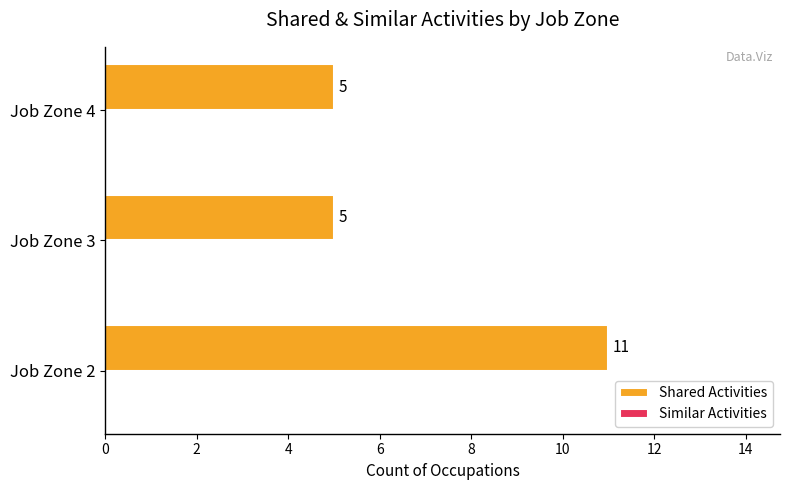

Reading bottom to top, what are all the values shown in this chart?

11	5	5